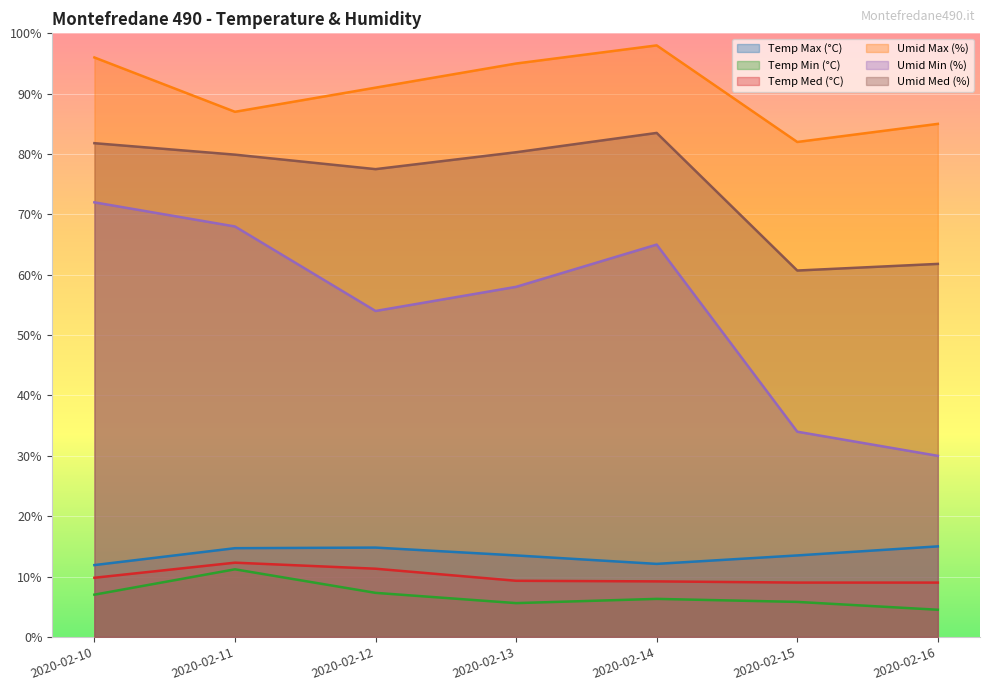

Which category has the lowest value in the Umid Min (%) series?

2020-02-16